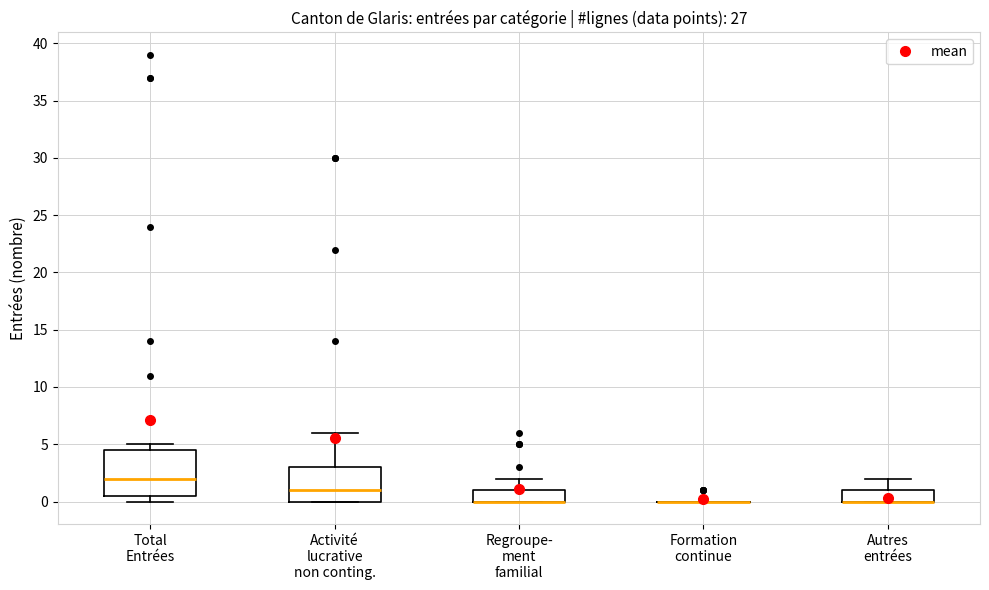

Reading left to right, transcribe this box plot: for each box, give where its median line is, the range the box spans, and where its two whiskers end, as read against the y-axis. The values are not printed on the chart, so give them approximately, as read against the axis.

Total Entrées: median 2.0, box 0.5 to 4.5, whiskers 0.0 to 5.0
Activité lucrative non conting.: median 1.0, box 0.0 to 3.0, whiskers 0.0 to 6.0
Regroupe- ment familial: median 0.0 (drawn on the box's lower edge), box 0.0 to 1.0, whiskers 0.0 to 2.0
Formation continue: box collapsed to a line at 0.0, whiskers 0.0 to 0.0
Autres entrées: median 0.0 (drawn on the box's lower edge), box 0.0 to 1.0, whiskers 0.0 to 2.0